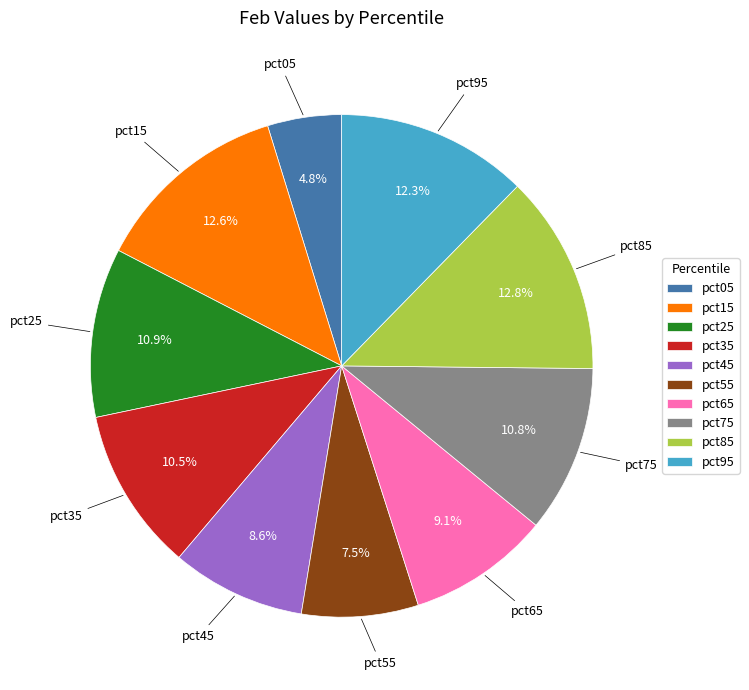

Is there a majority slice in this chart?

No